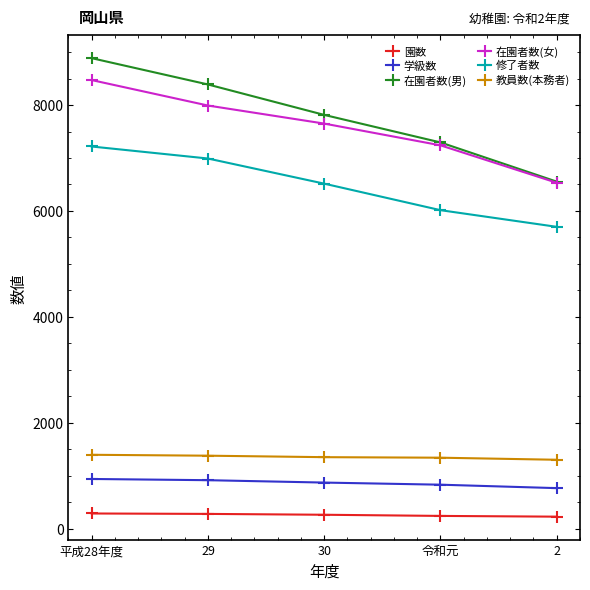

True or false: 学級数 and 在園者数(男) cross at least once.

False